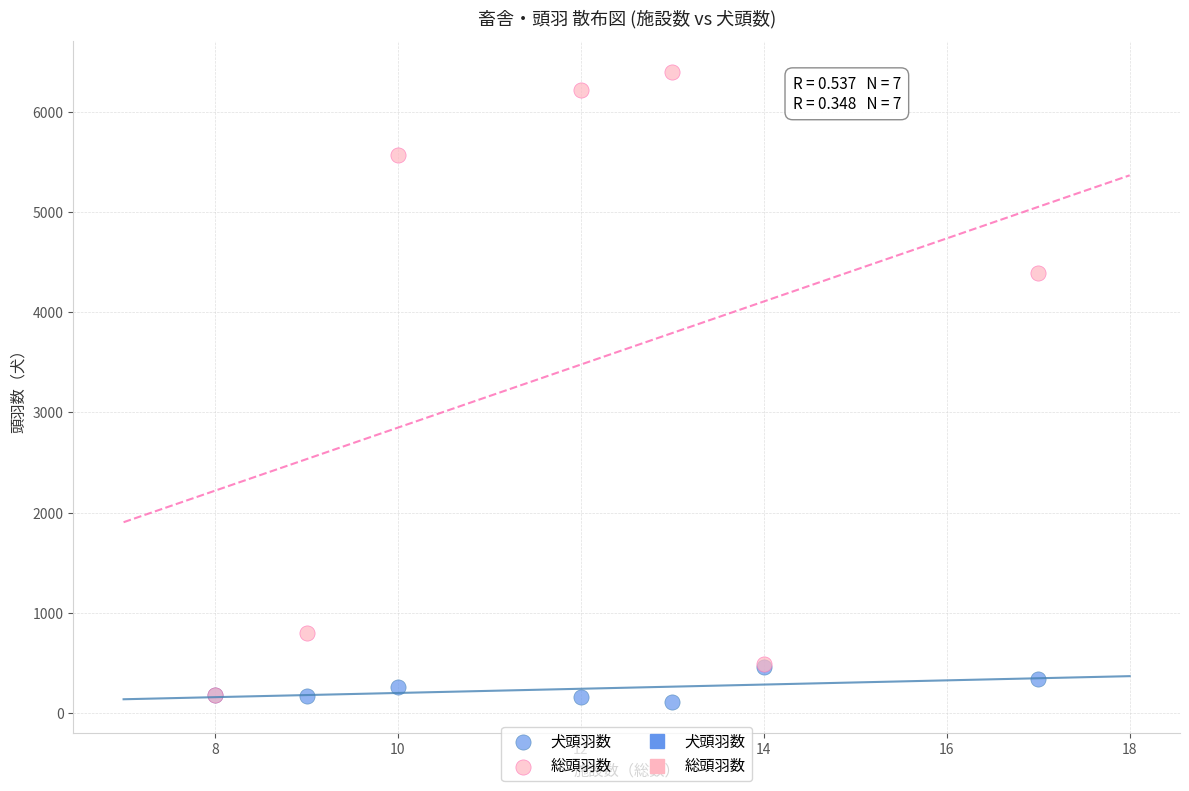

Which series contains the lowest Y value?

犬頭羽数